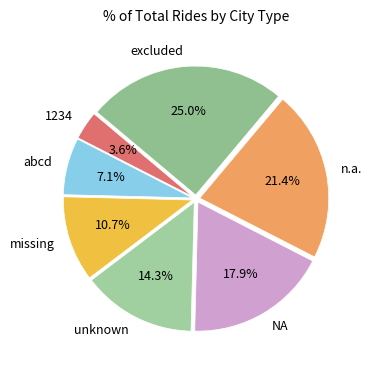

How many slices are in this pie chart?

7